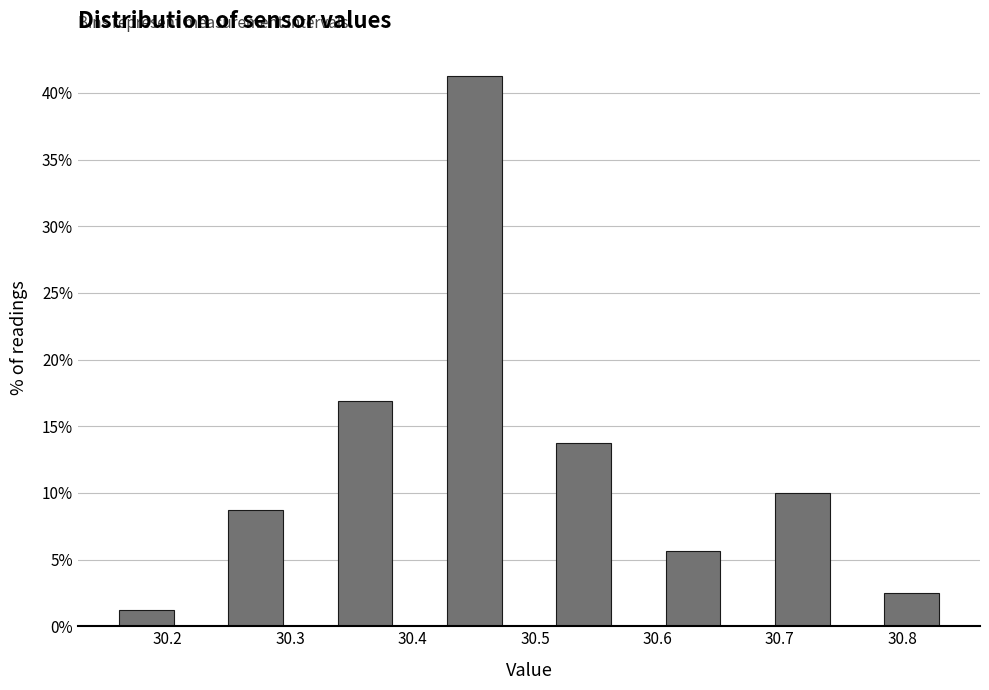

Over which range of the x-axis is the bar tallest?

30.43 to 30.47